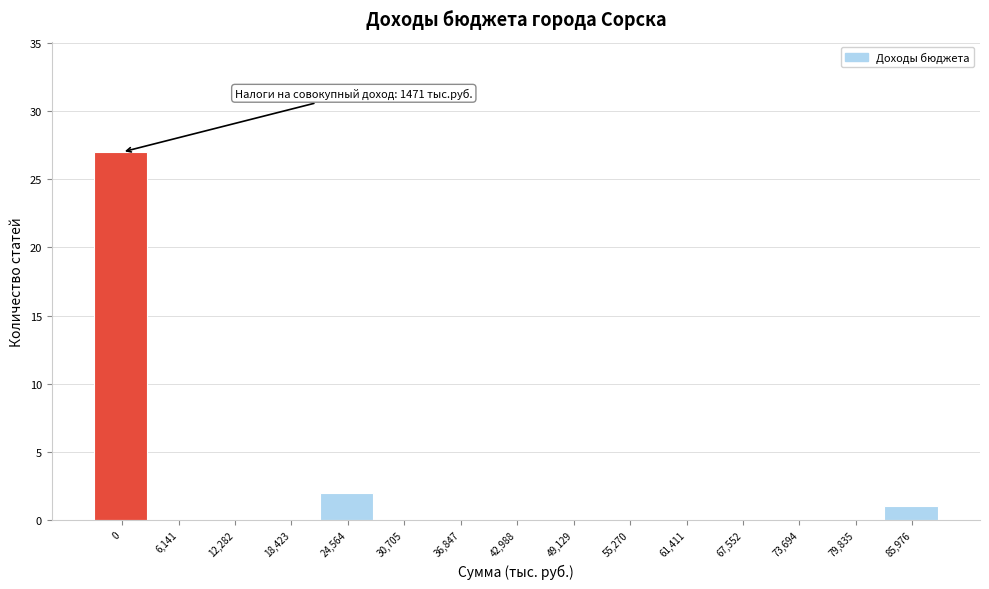

Reading right to left, list all the values displayed in this chart.

85,976=1	79,835=0	73,694=0	67,552=0	61,411=0	55,270=0	49,129=0	42,988=0	36,847=0	30,705=0	24,564=2	18,423=0	12,282=0	6,141=0	0=27